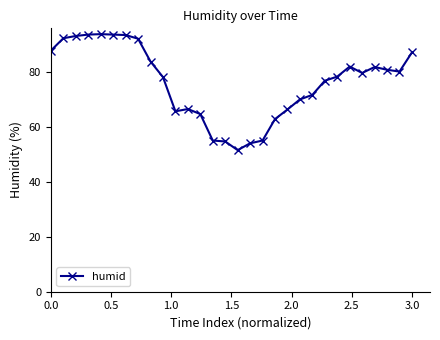

True or false: there are more than 0 points higher than both neighbors.

True